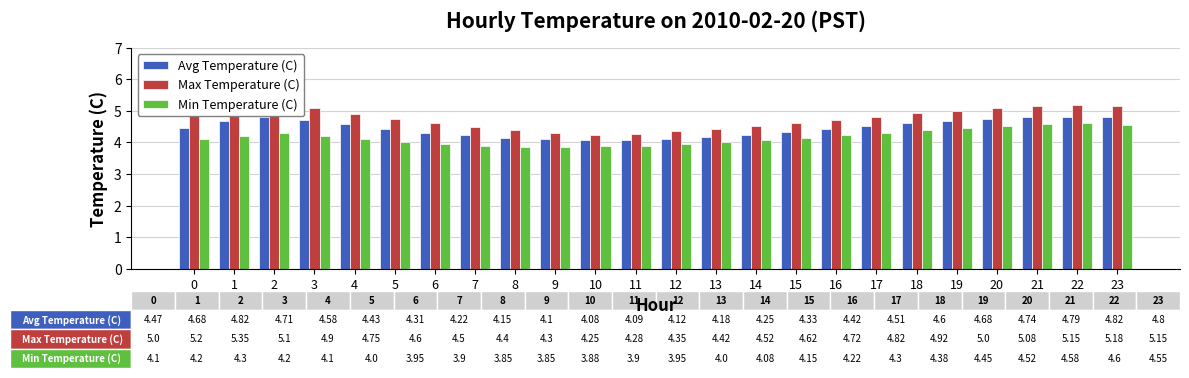

What is the total value across all series at 21?

14.5